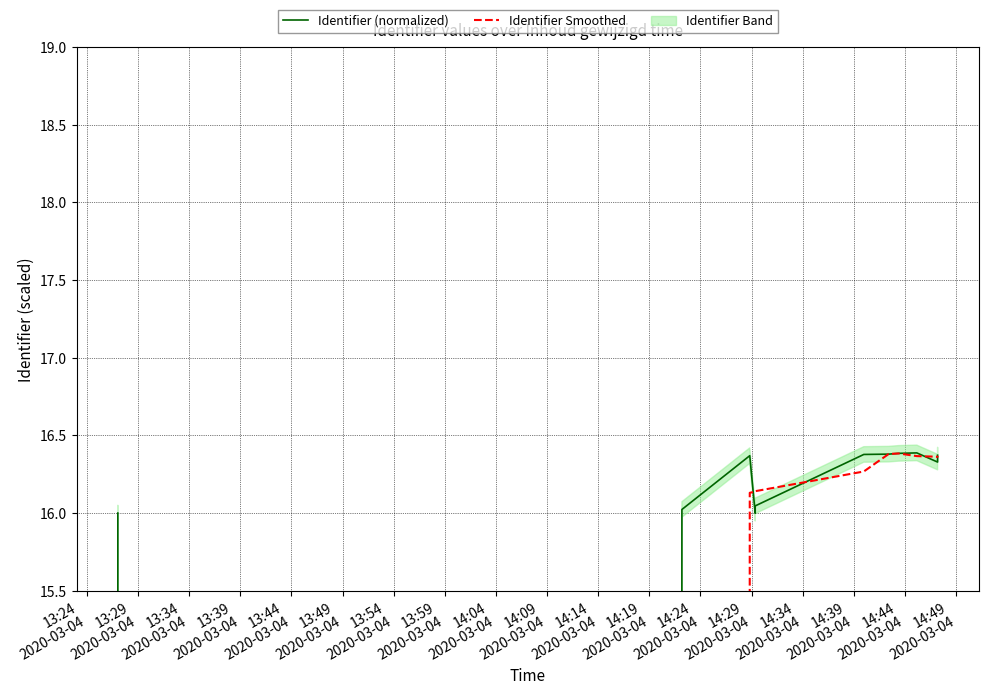

At how many categories does at least one series exceed -1669?

11